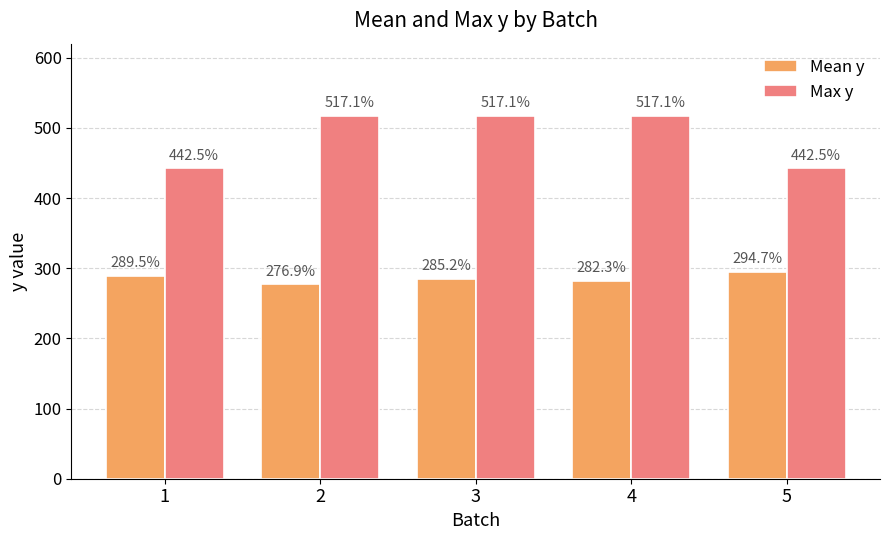

The value of Mean y at 4 is 418.2. True or false?

False